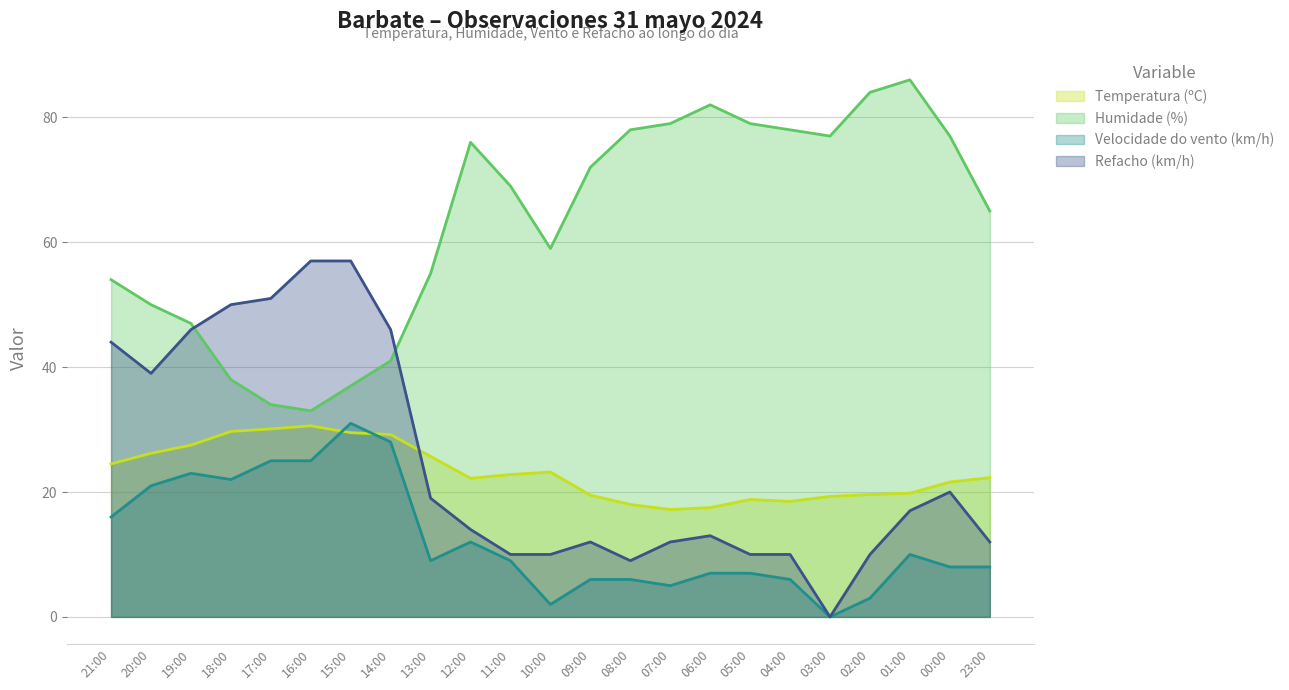

The value of Velocidade do vento (km/h) at 13:00 is 4.8. True or false?

False